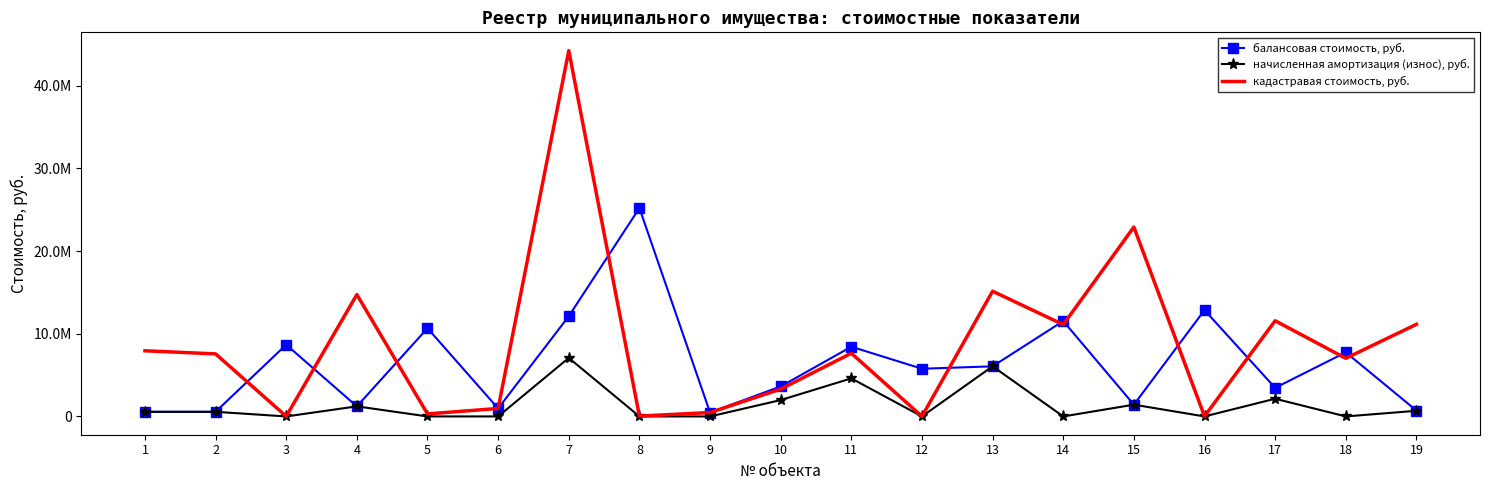

What is the maximum value shown in the chart?

44231737.5